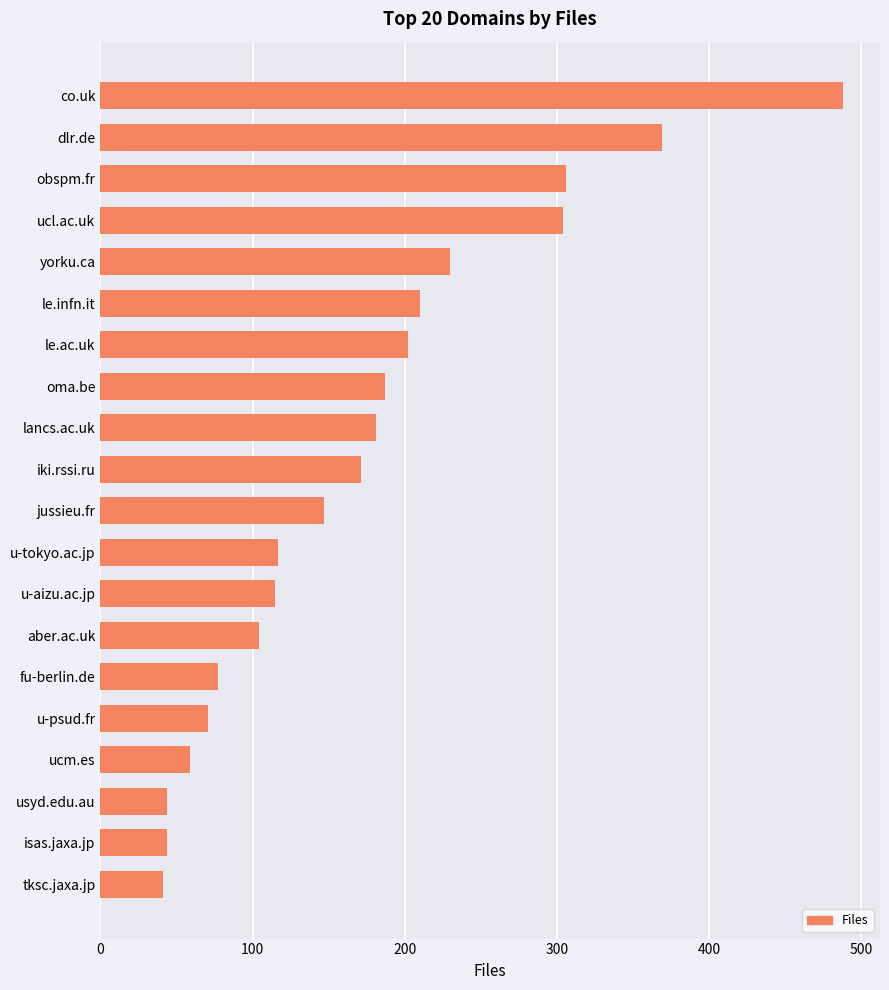

What is the label of the 5th bar from the top?

yorku.ca